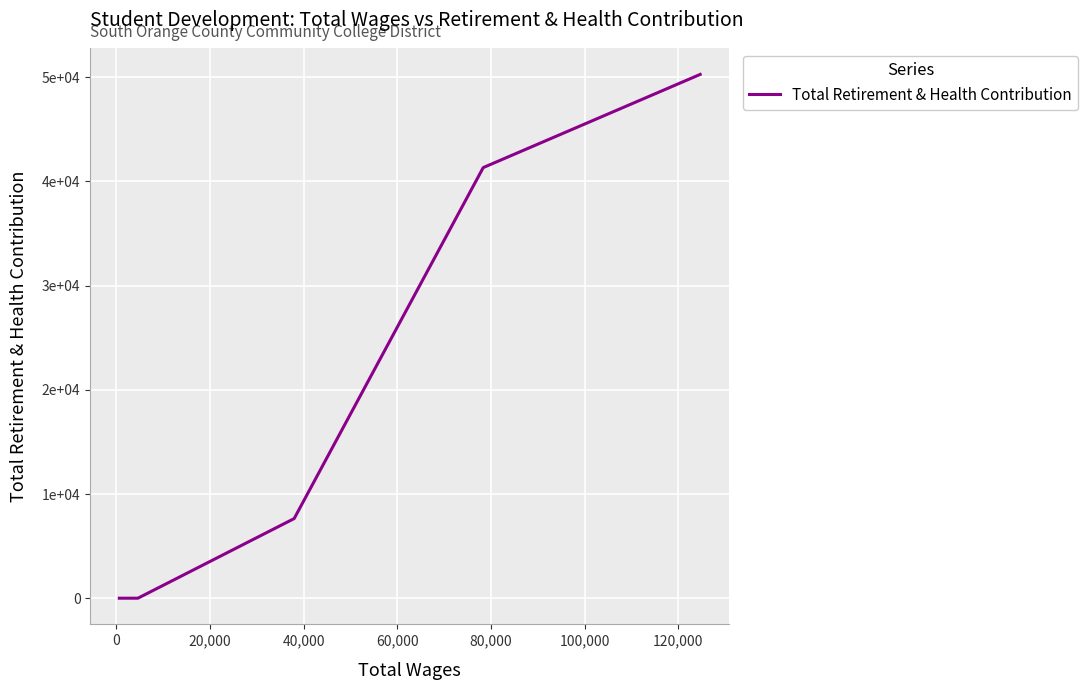

Does the chart have visible grid lines?

Yes